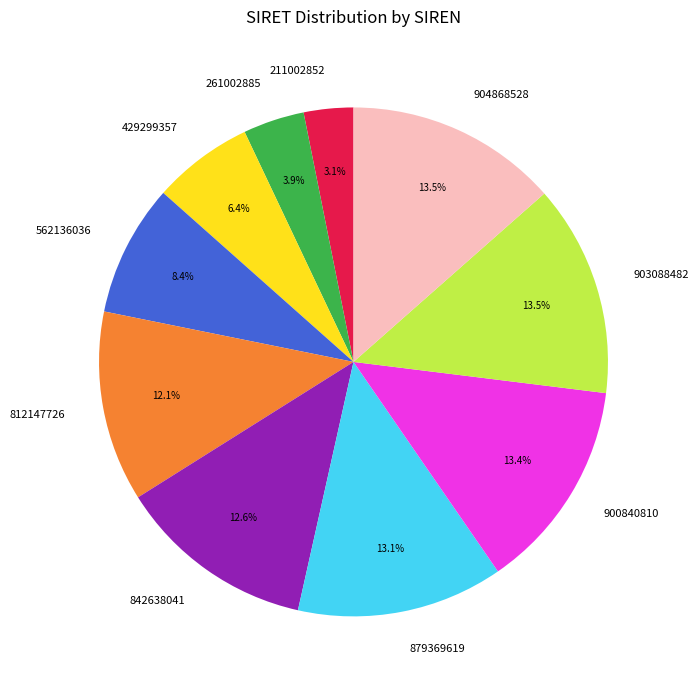

To the nearest percent, what percentage of the pie is 900840810?

13%